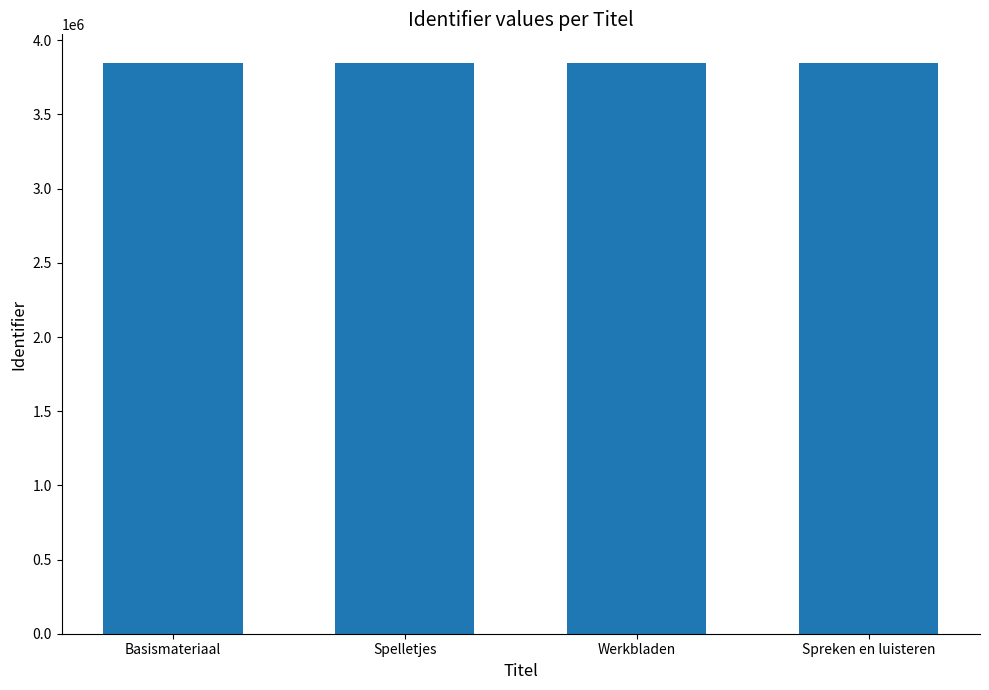

Approximately how many times larger is the value at Basismateriaal compared to Spreken en luisteren?

1.0